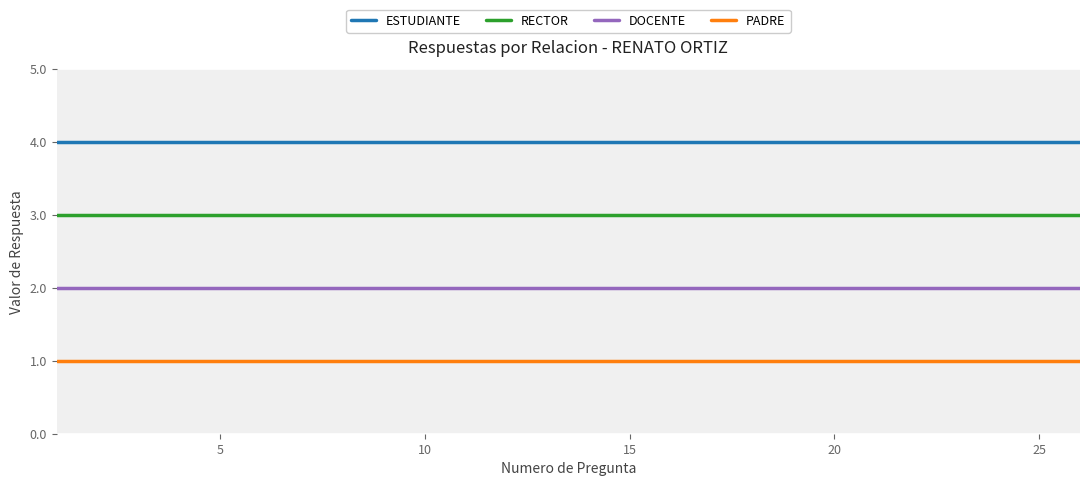

True or false: ESTUDIANTE and RECTOR intersect in this chart.

False